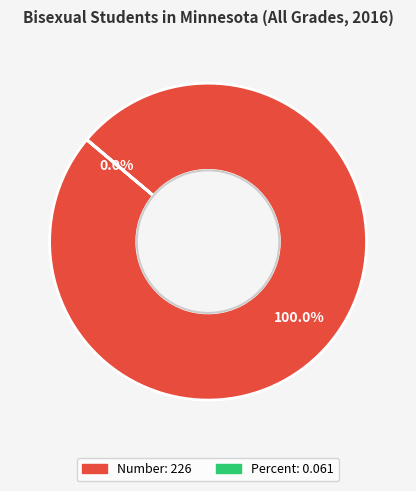

Does any single category account for the majority?

Yes